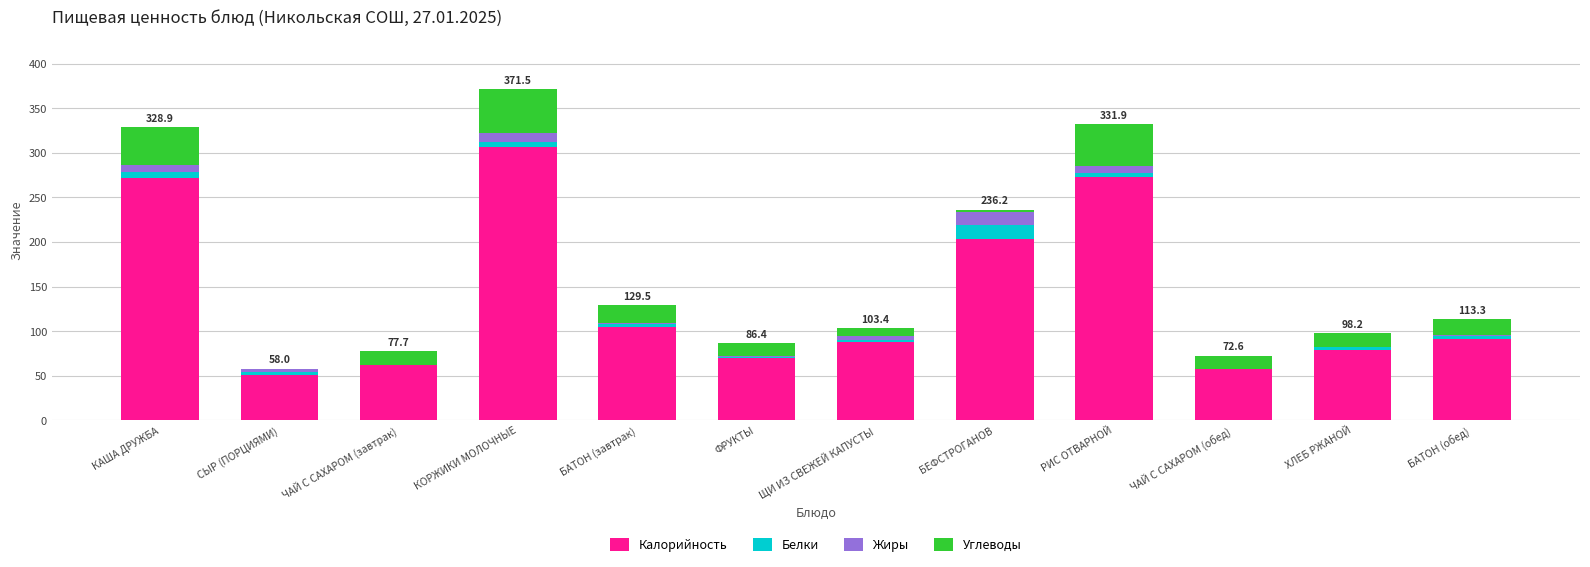

The value of Калорийность at РИС ОТВАРНОЙ is 106.2. True or false?

False